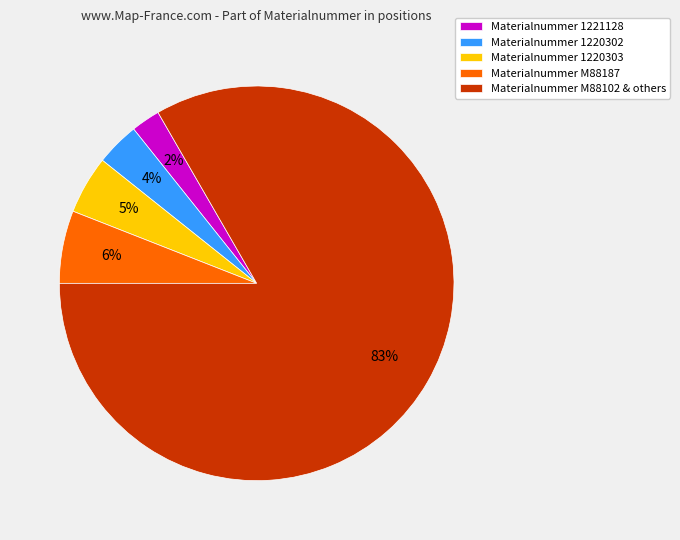

How many segments does this pie chart have?

5